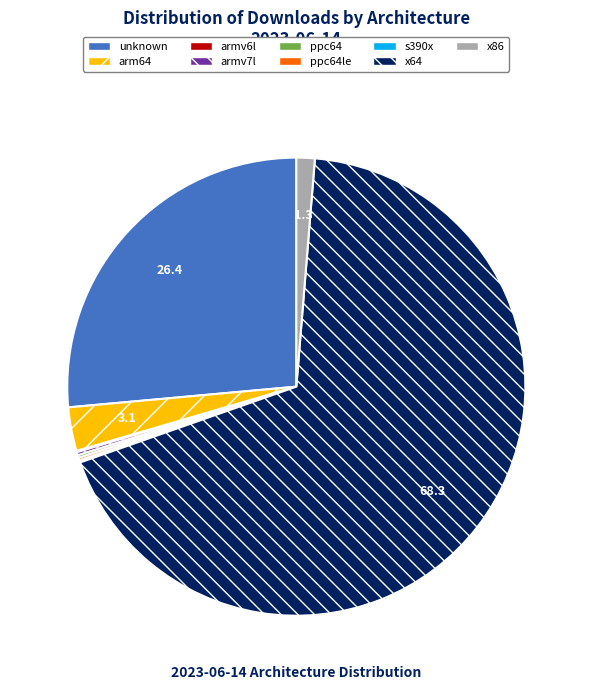

Does any single category account for the majority?

Yes